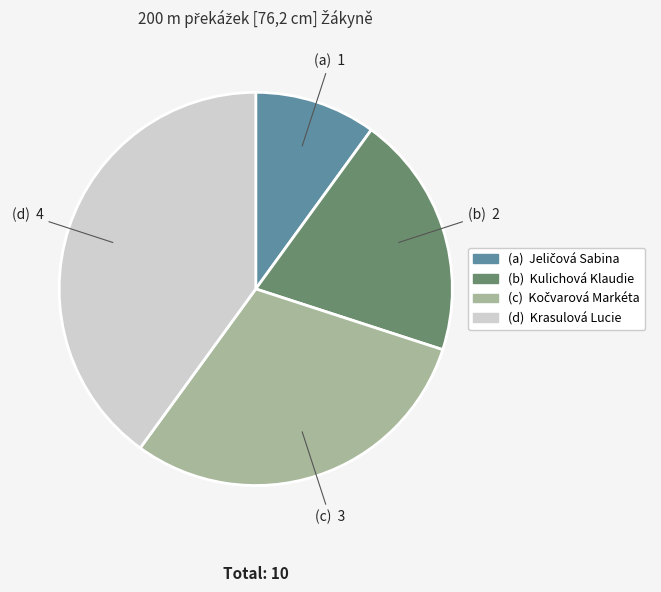

Does any single category account for the majority?

No